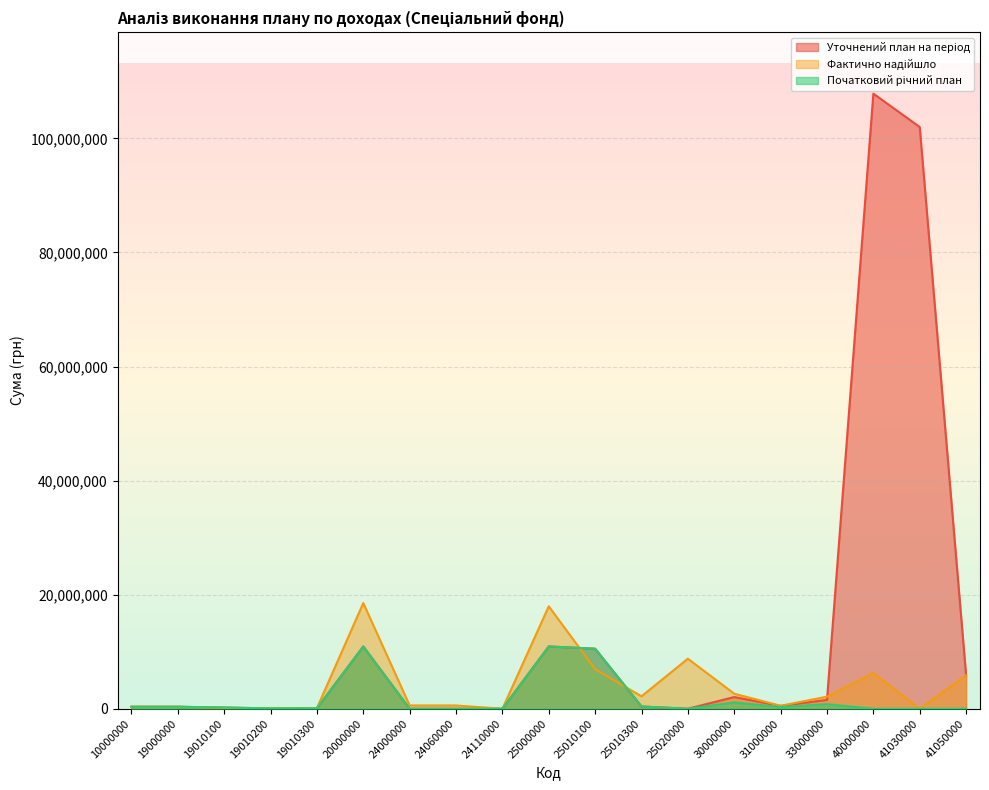

What is the maximum value for Уточнений план на період?

107851562.0